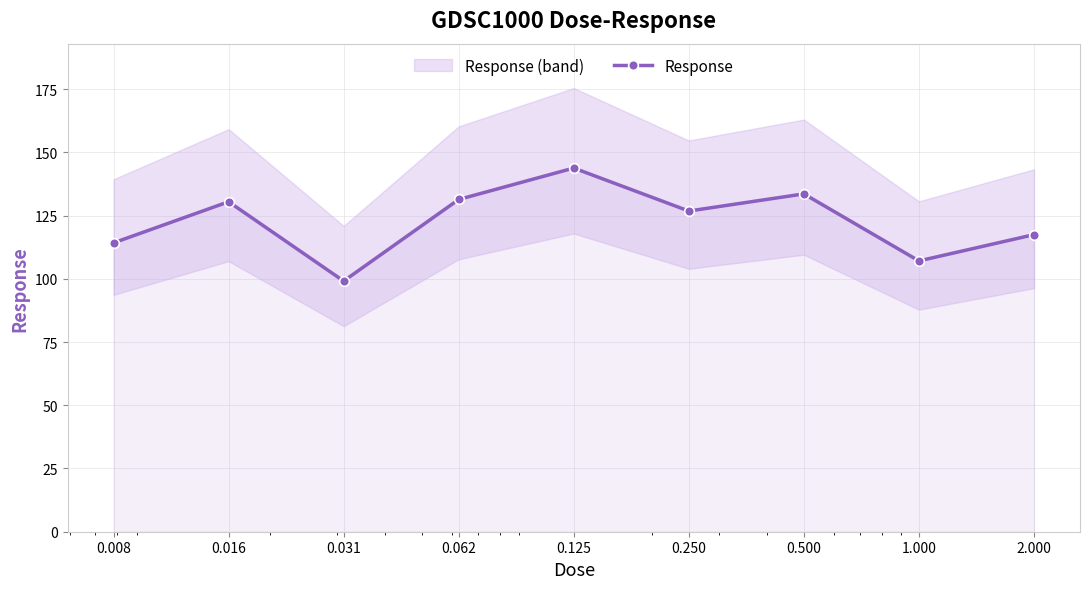

What is the difference between the maximum and minimum values?

44.7